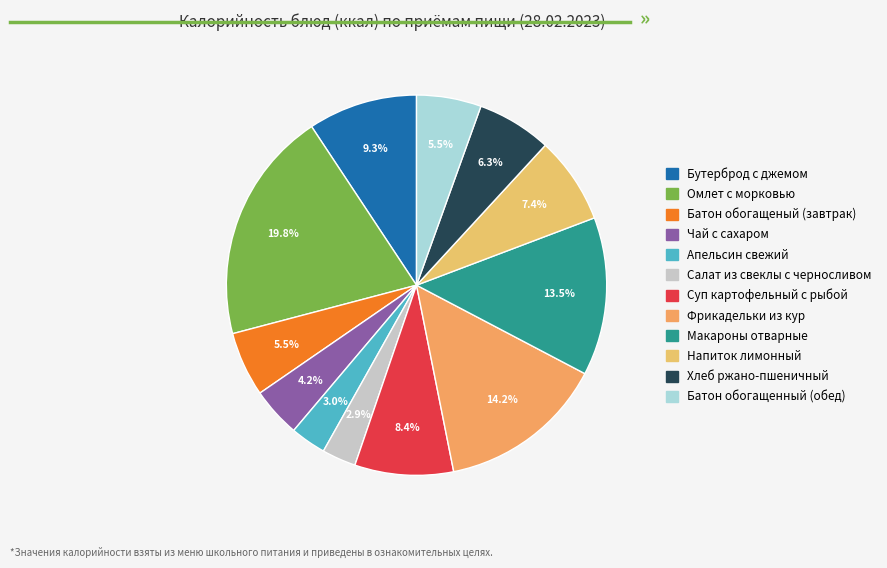

Do Чай с сахаром and Бутерброд с джемом together represent more than half of the pie?

No